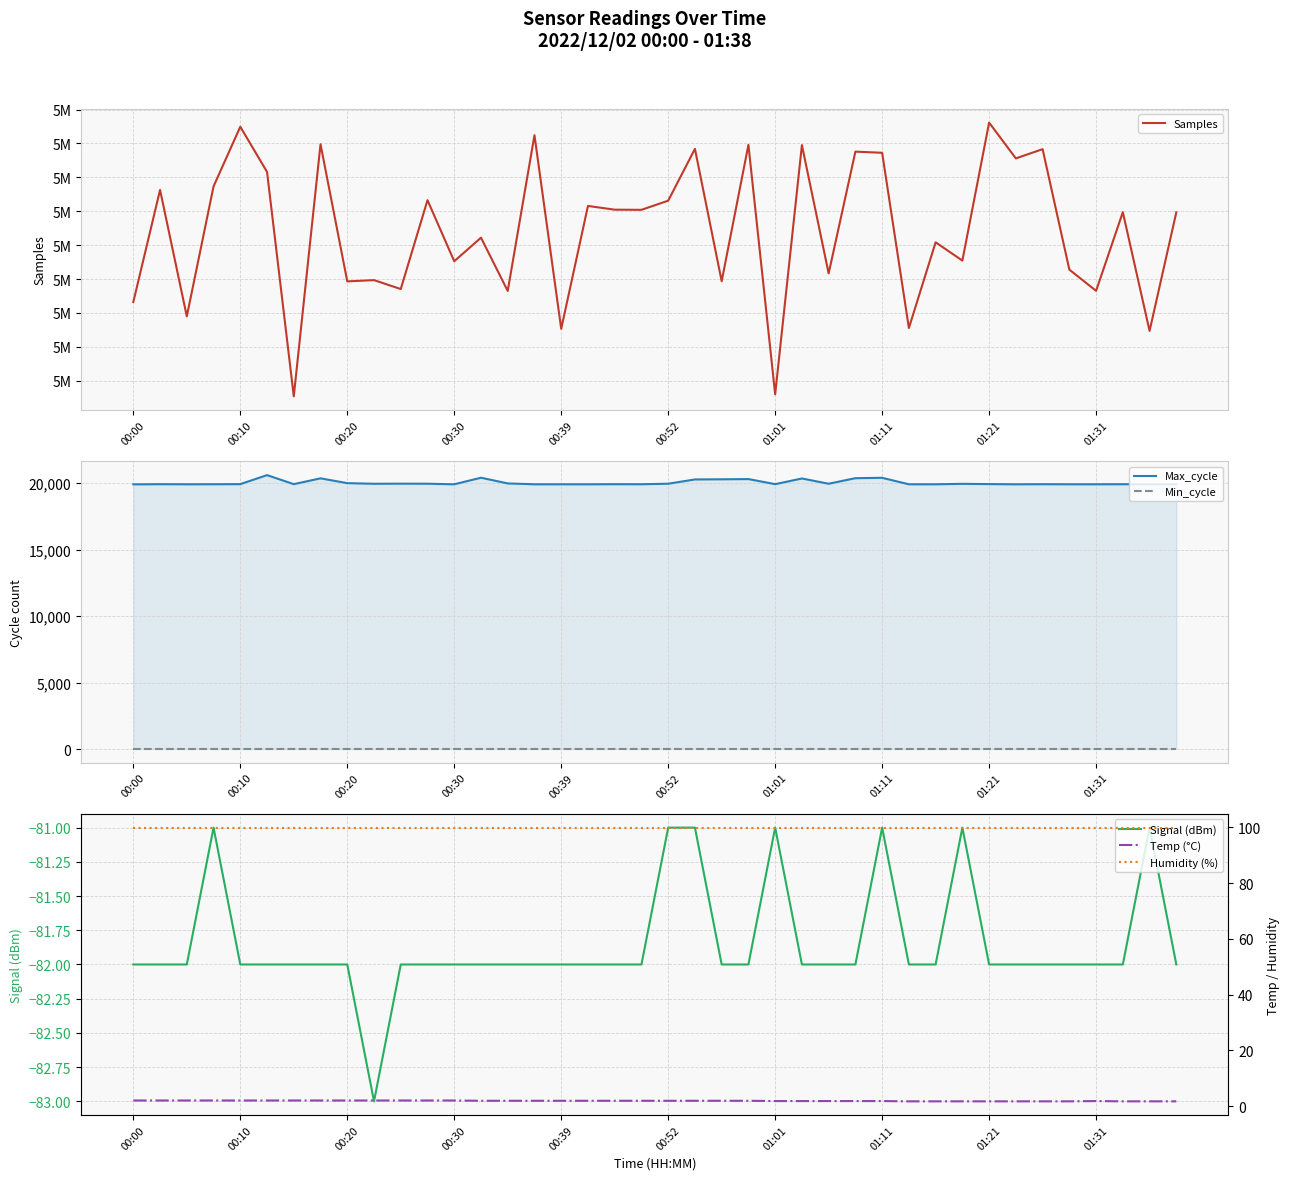

Is it true that Signal (dBm) equals -82 at 00:00?

True